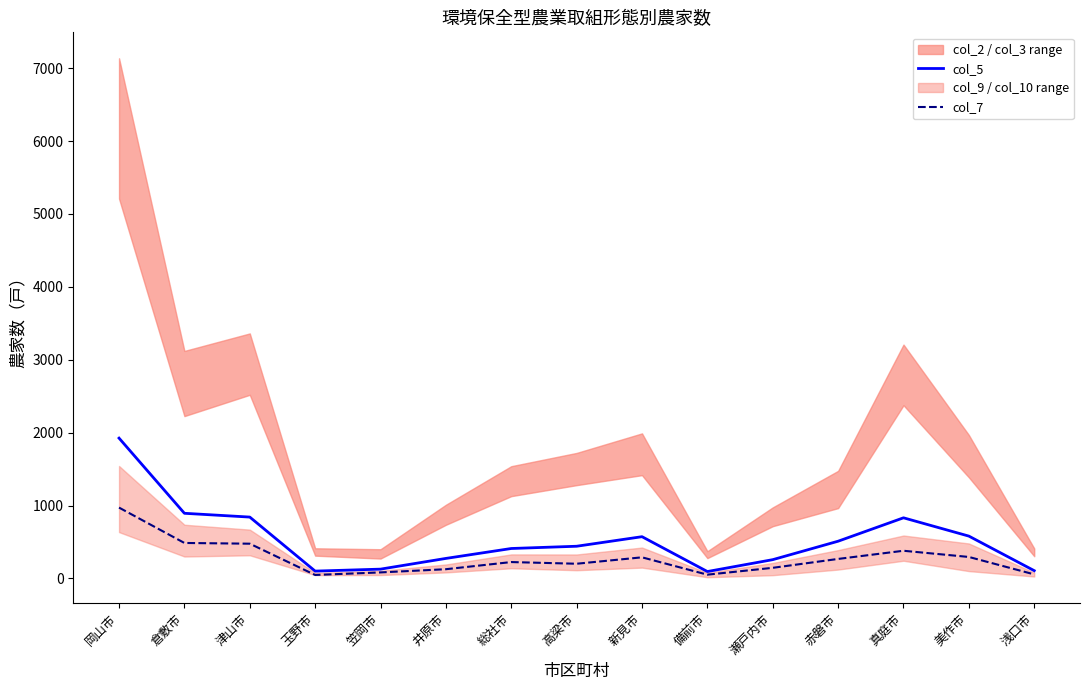

Does the chart display data point markers on the line(s)?

No